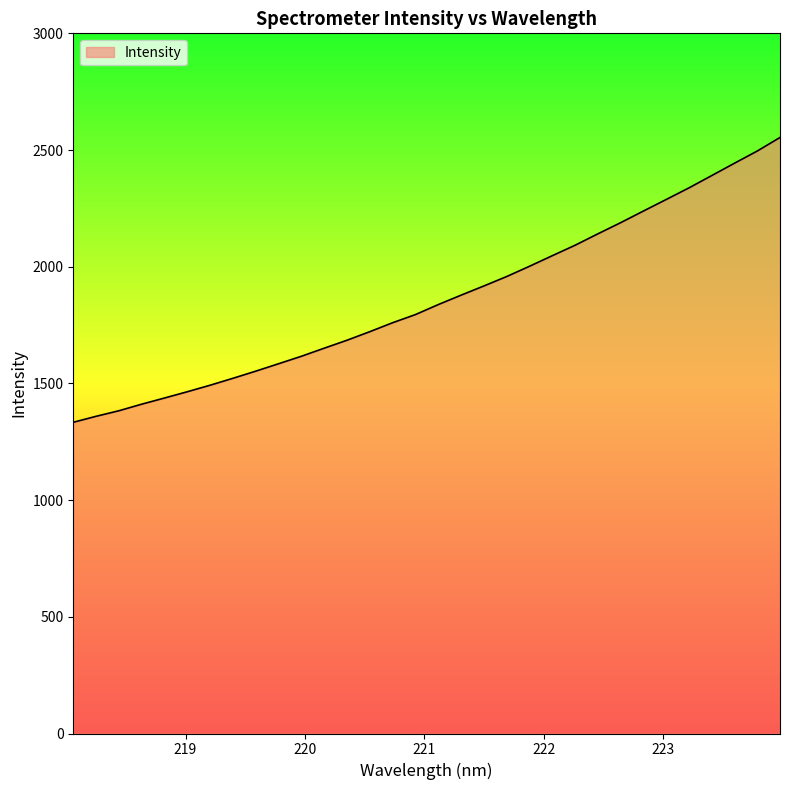

What is the smallest value displayed?

1333.4